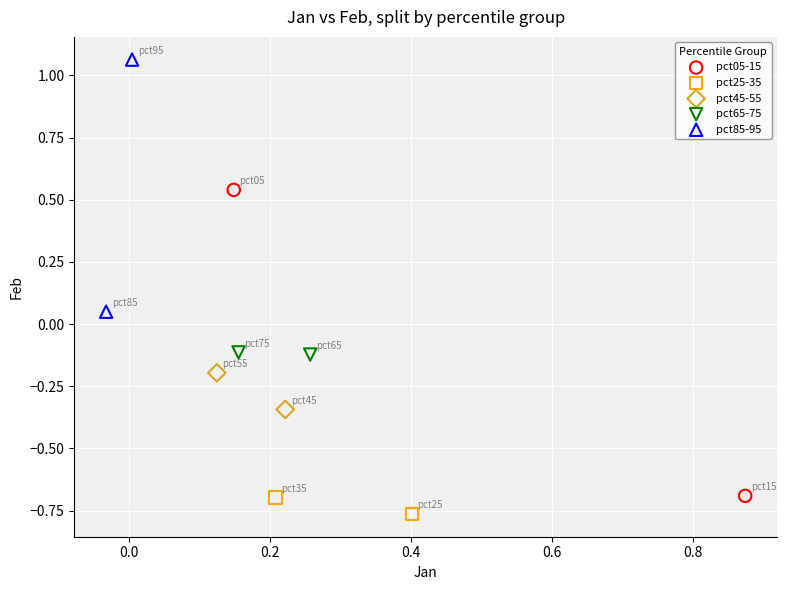

Which series reaches the minimum Y coordinate?

pct25-35